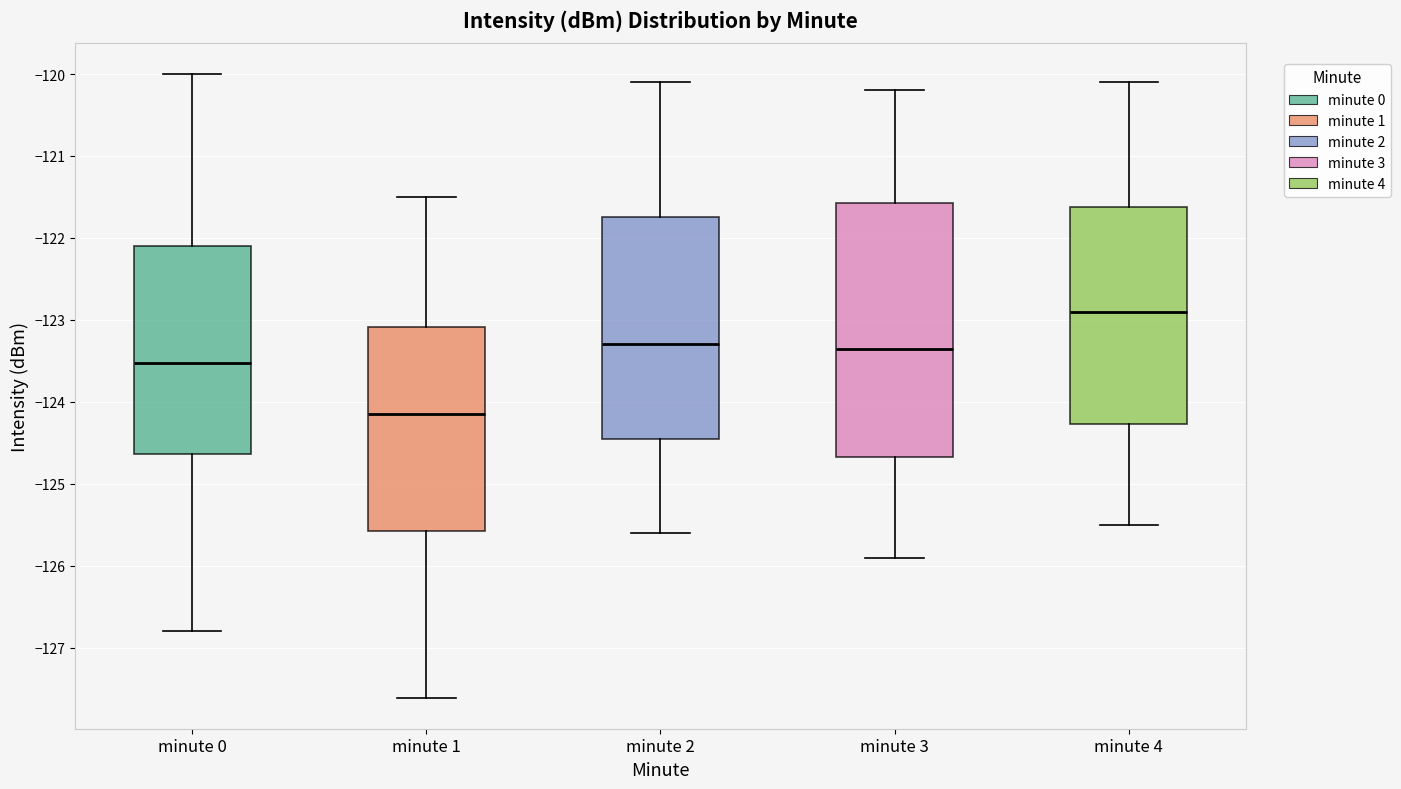

Where does the upper whisker of the box for minute 1 end on the y-axis? The values are not printed on the chart, so give them approximately, as read against the axis.

-121.5